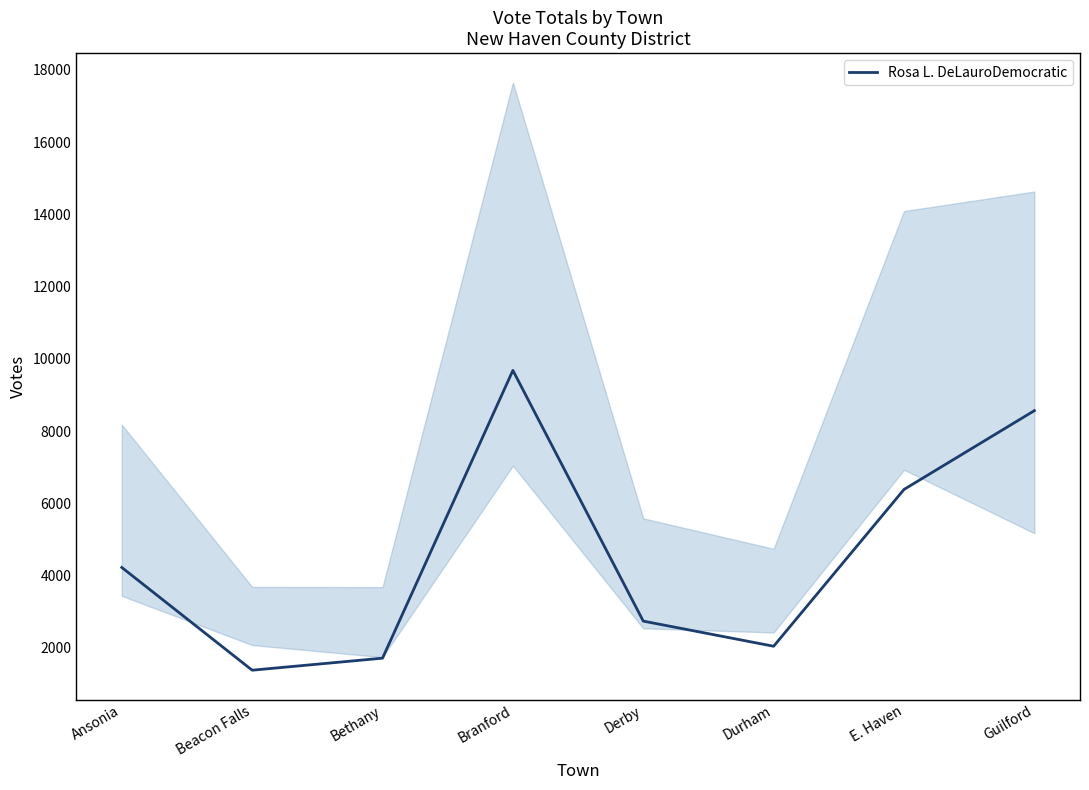

List the labels in order of value, smallest first.

Beacon Falls, Bethany, Durham, Derby, Ansonia, E. Haven, Guilford, Branford